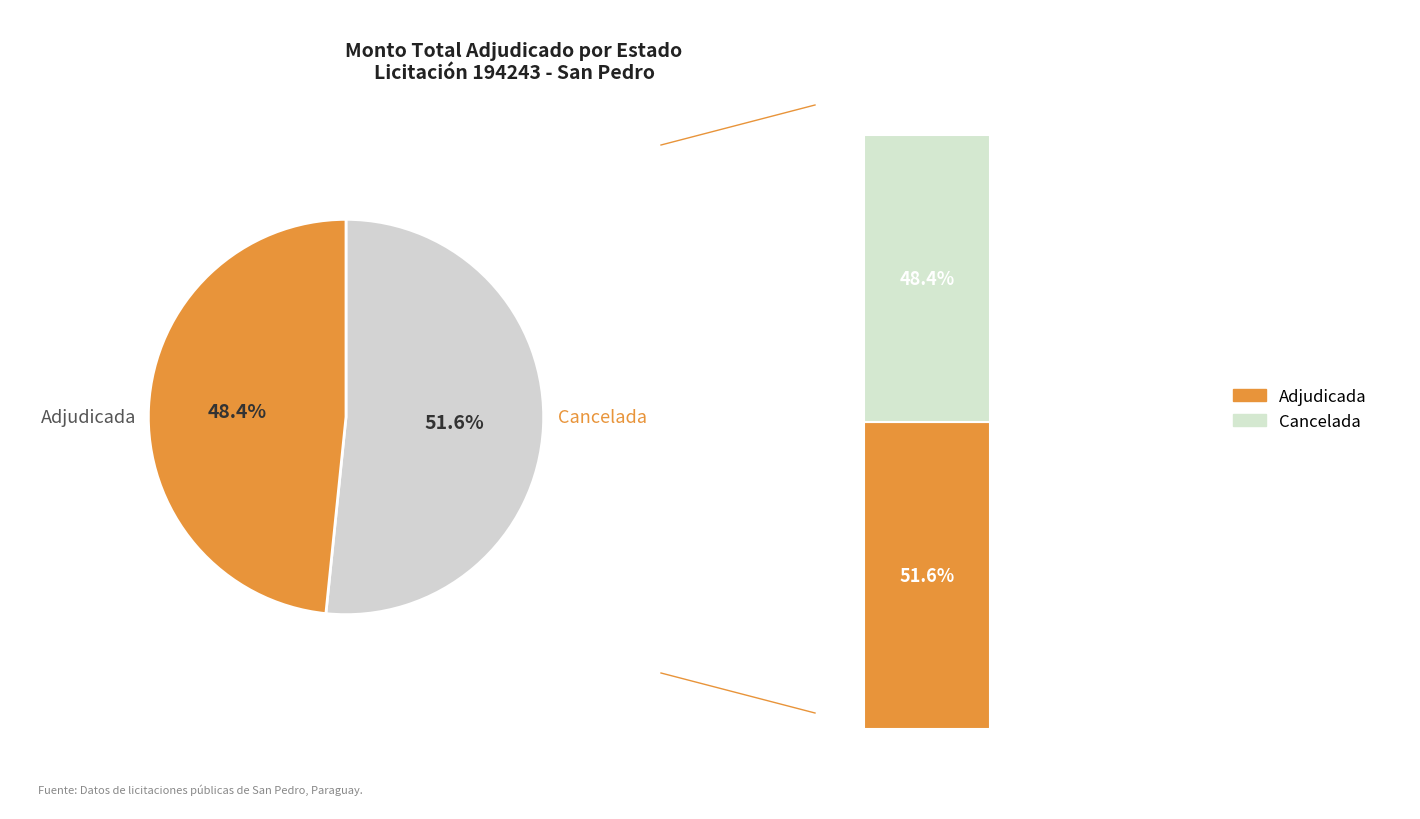

What percentage do Adjudicada (194243) and Anulada o Cancelada (194243) together represent?

100.0%